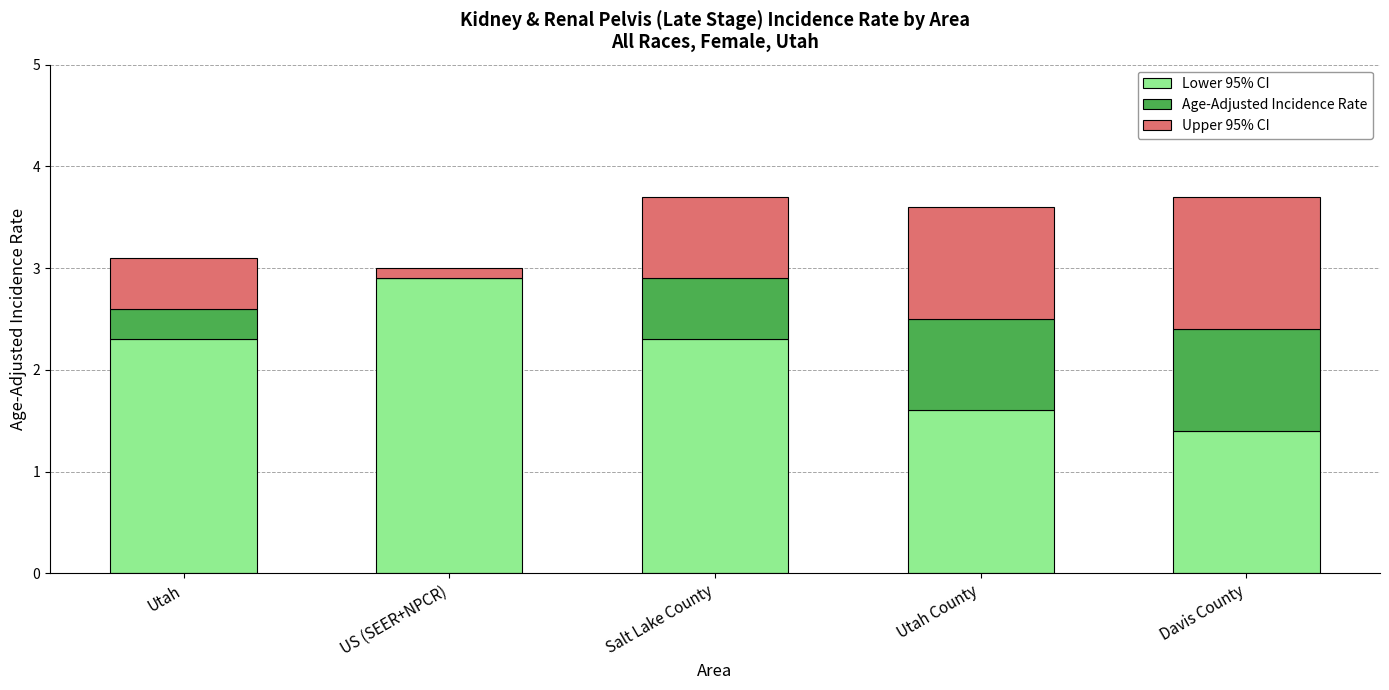

What is the sum of all Lower 95% CI values?

10.5